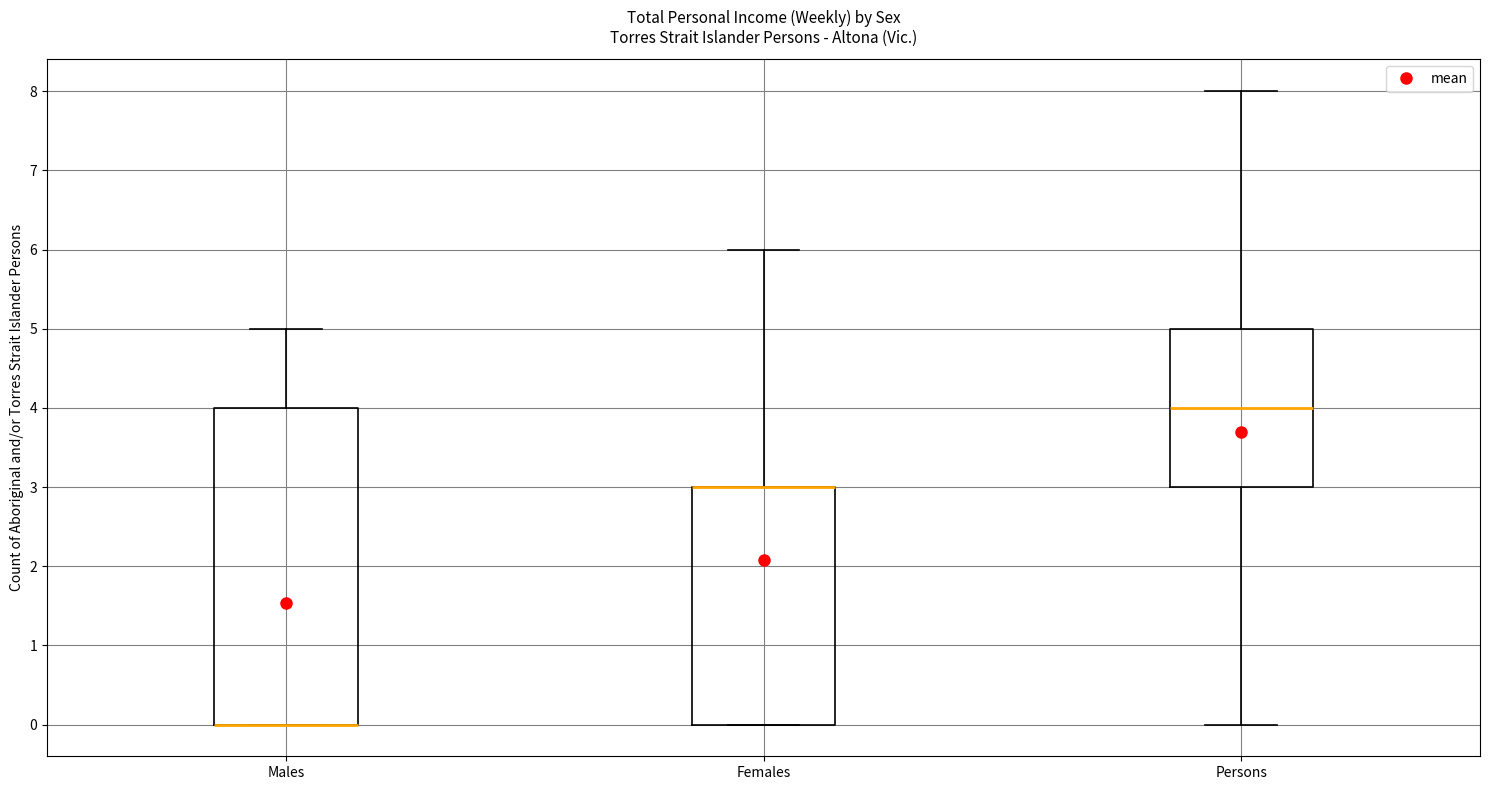

Reading left to right, transcribe this box plot: for each box, give where its median line is, the range the box spans, and where its two whiskers end, as read against the y-axis. The values are not printed on the chart, so give them approximately, as read against the axis.

Males: median 0 (drawn on the box's lower edge), box 0 to 4, whiskers 0 to 5
Females: median 3 (drawn on the box's upper edge), box 0 to 3, whiskers 0 to 6
Persons: median 4, box 3 to 5, whiskers 0 to 8